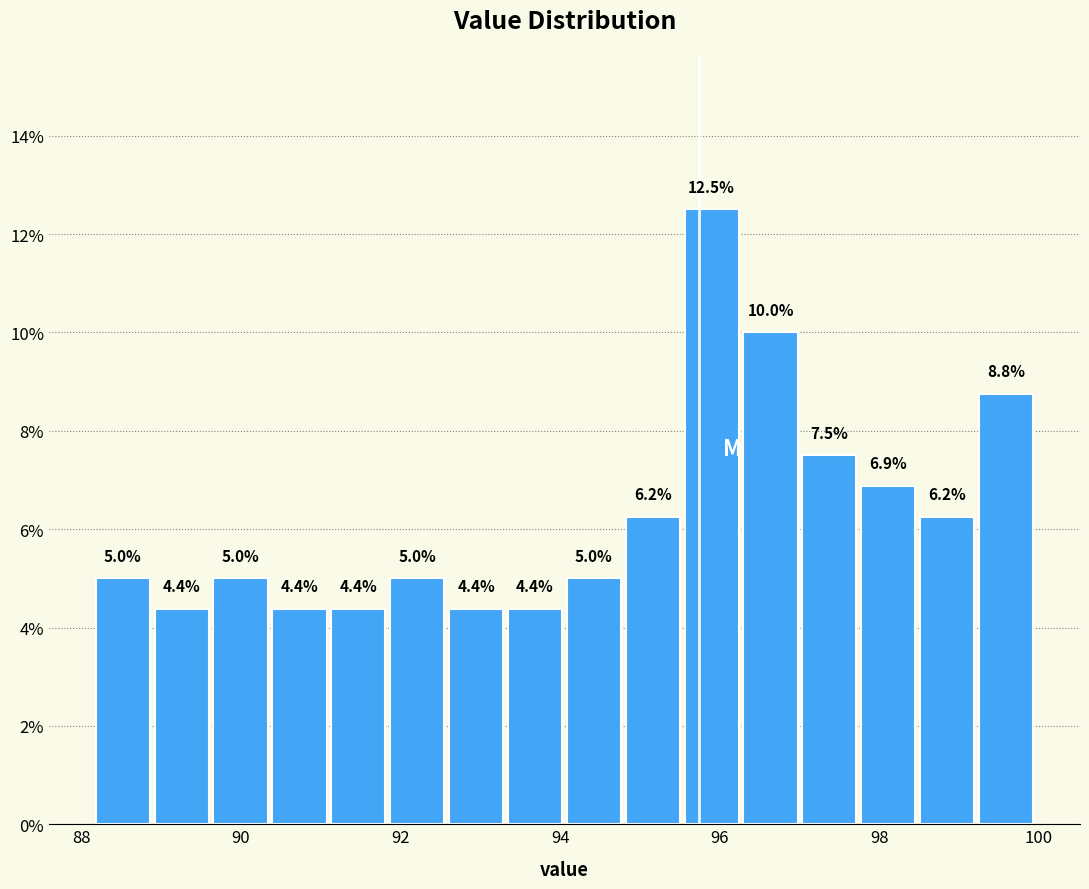

Read against the x-axis, roughly where is the centre of the tallest bar?

96.0